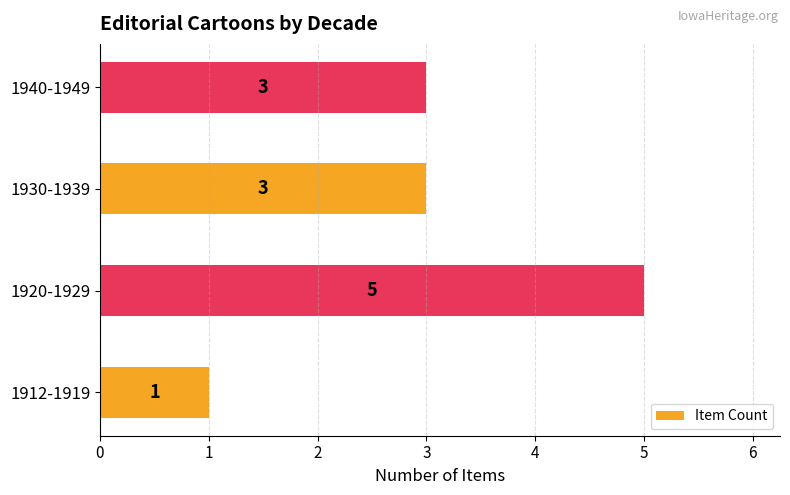

How many data points are less than 3?

1